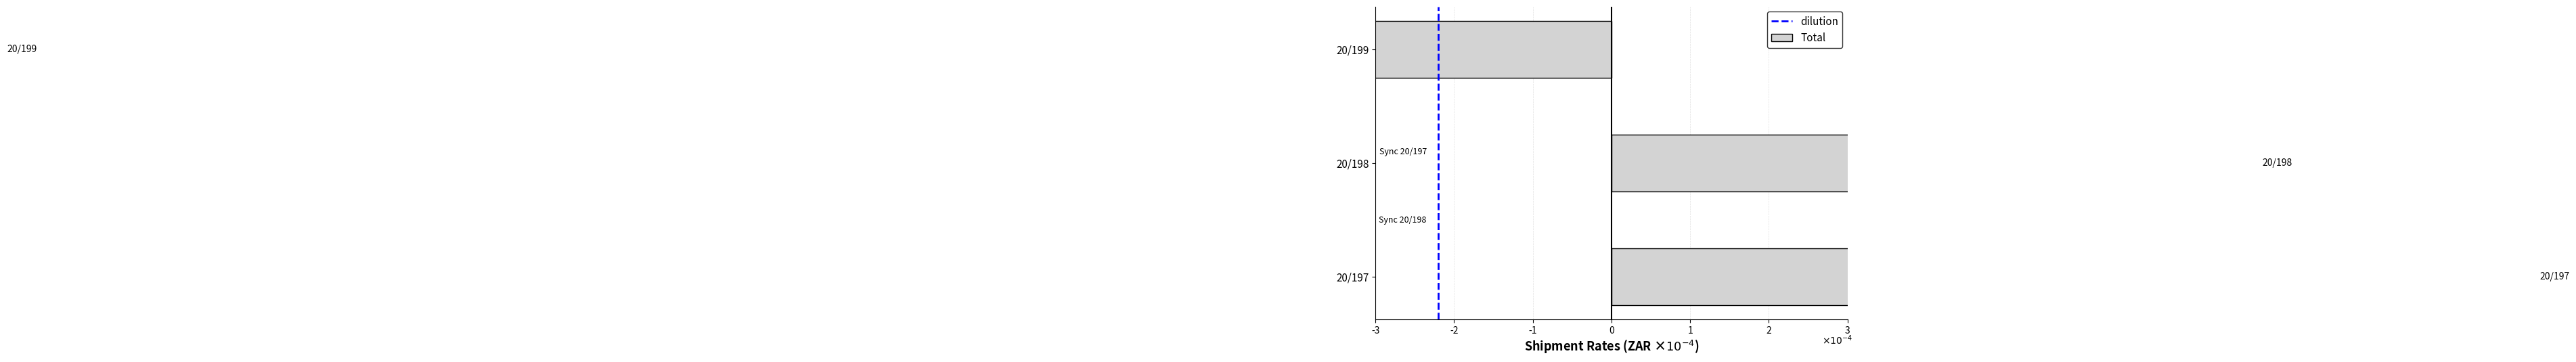

Rank the categories by value from lowest to highest.

20/199, 20/198, 20/197